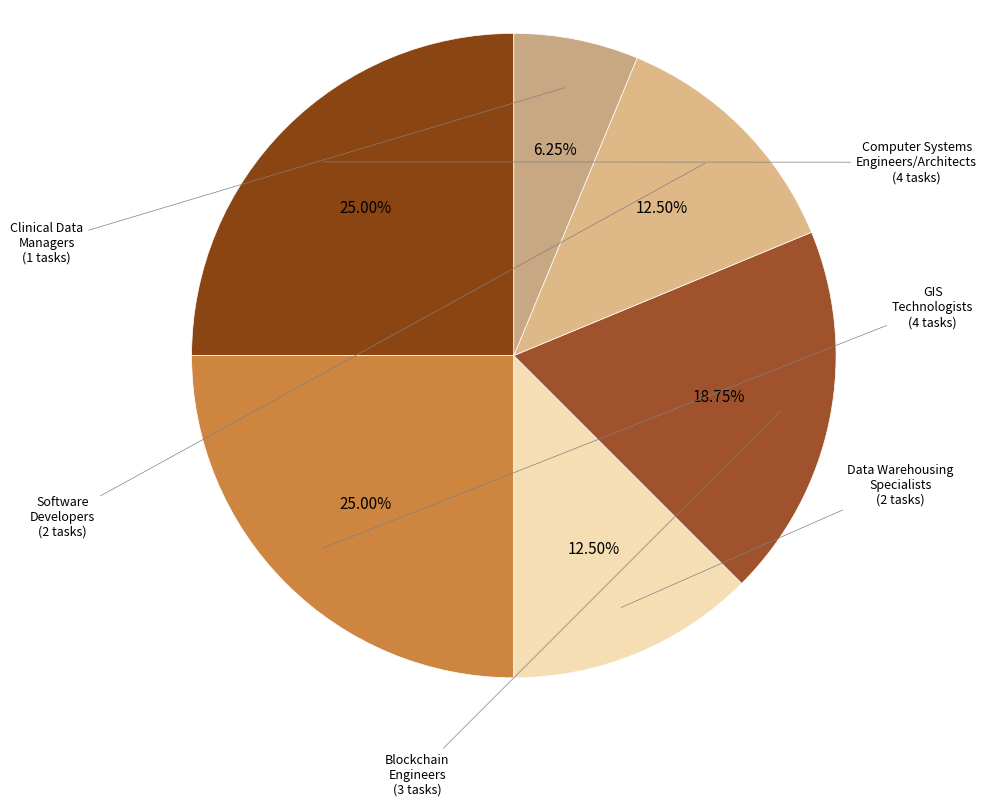

How many segments does this pie chart have?

6